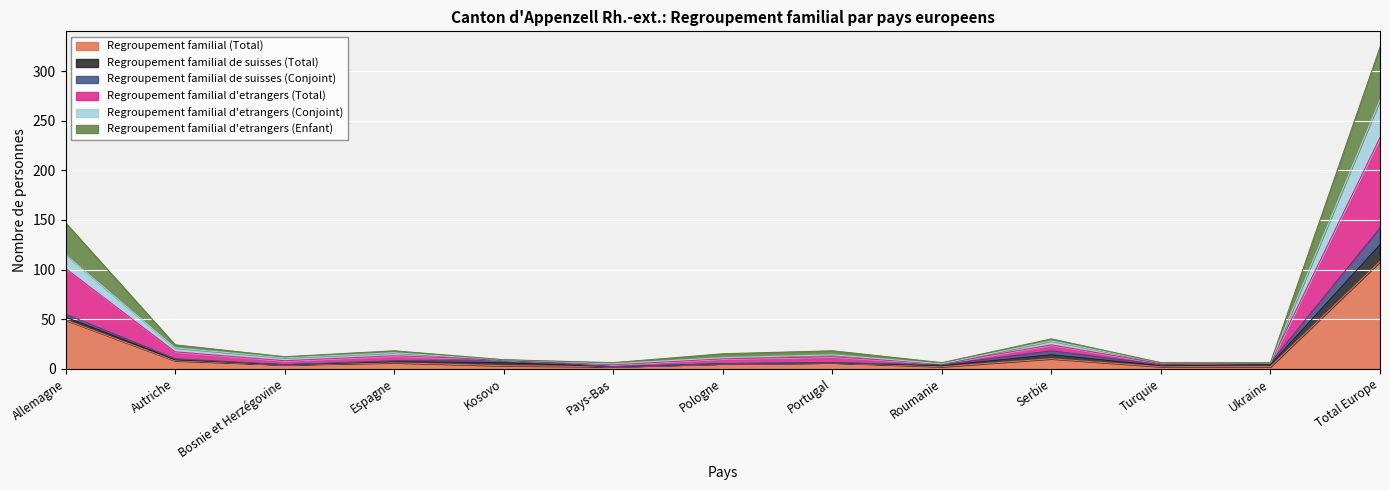

What is the difference between the maximum and second lowest values in the Regroupement familial (Total) series?

106